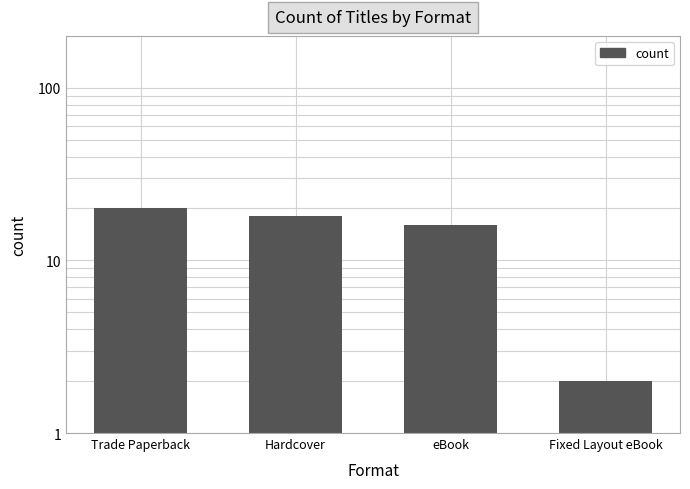

What is the greatest value displayed?

20